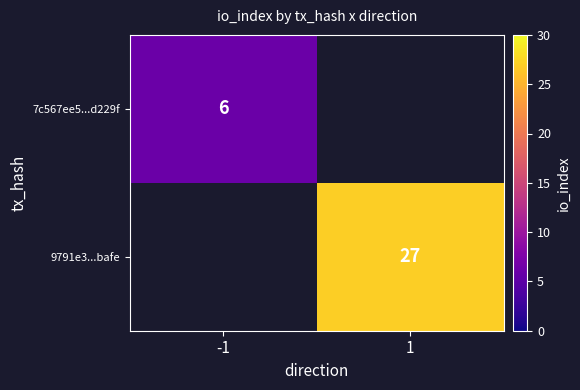

Is it true that 7c567ee5...d229f equals 4 at -1?

False